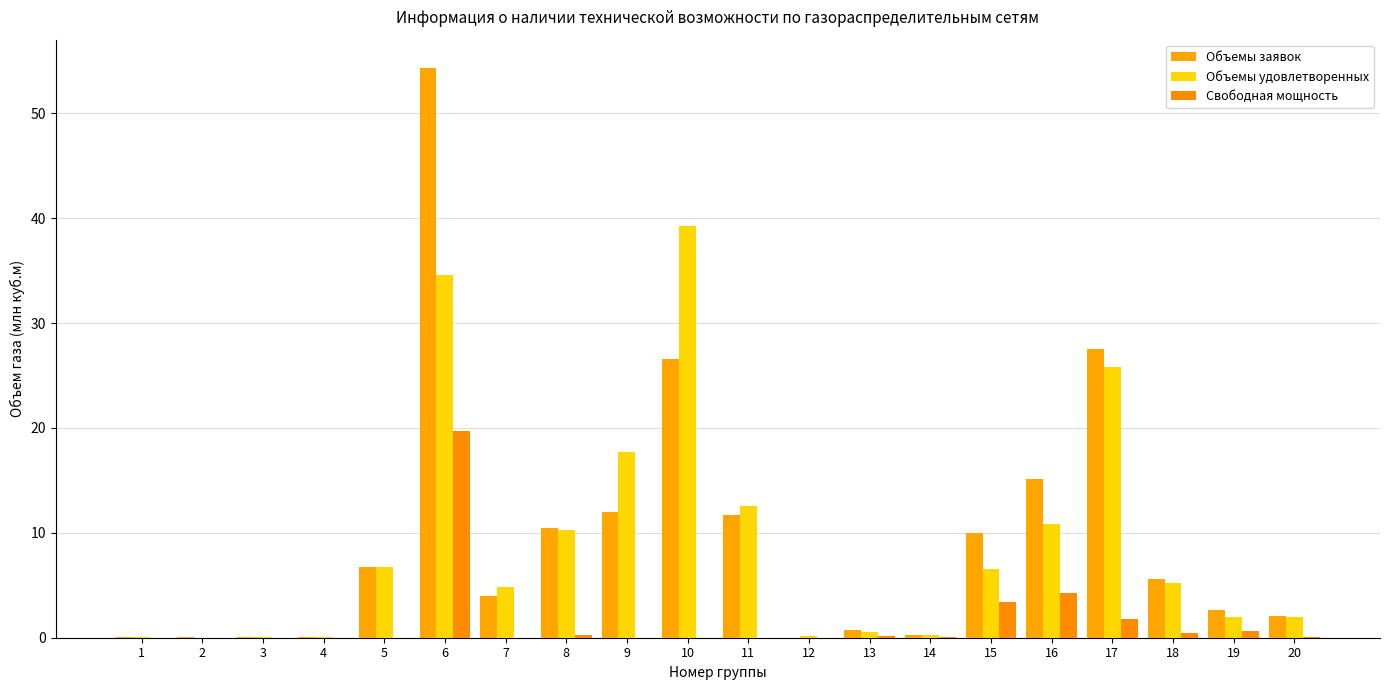

At which category does the chart reach its peak across all series?

6